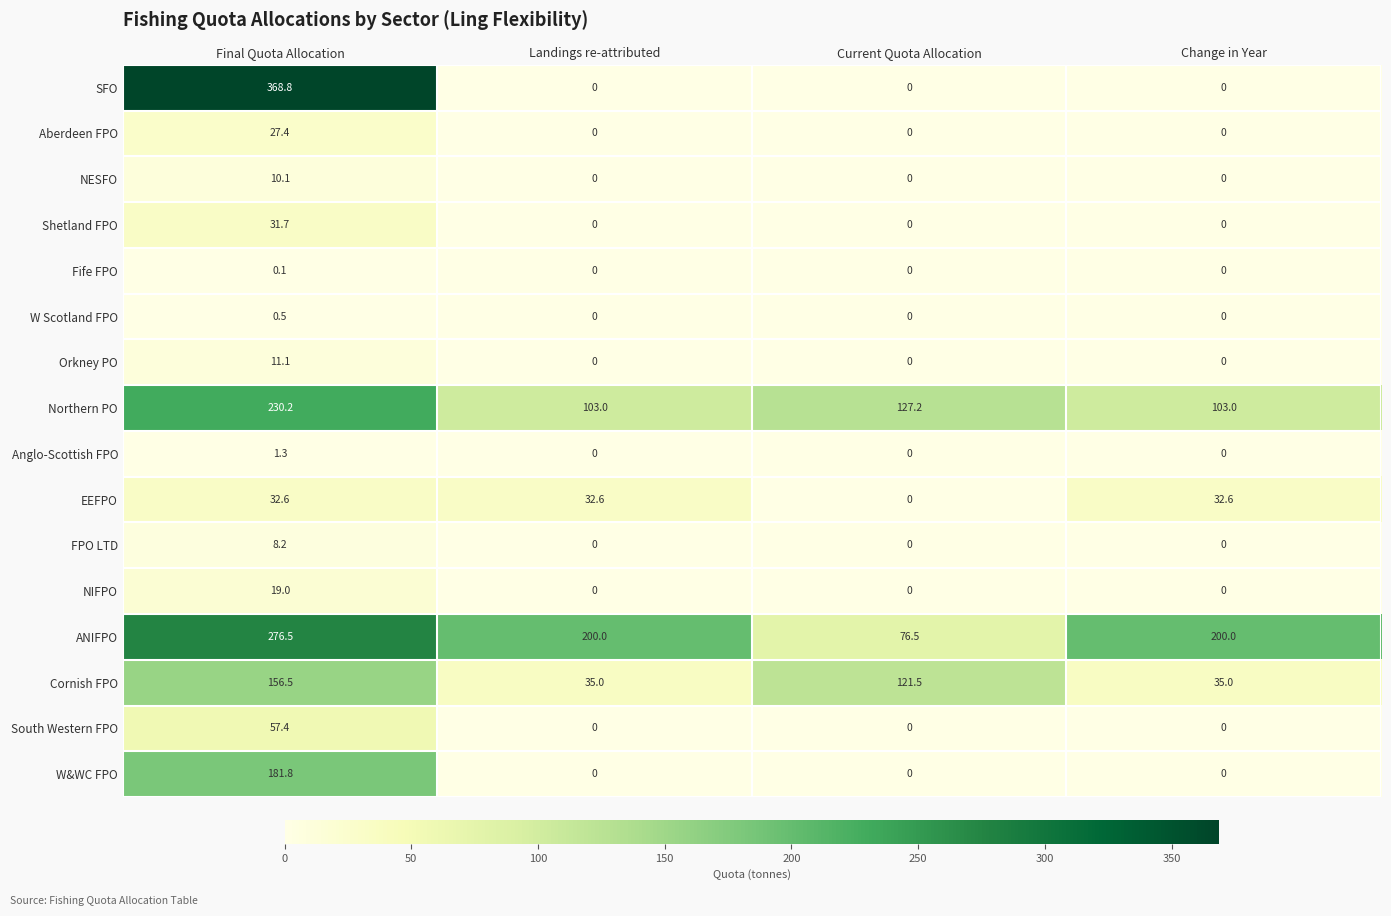

The W&WC FPO series shows 0.0 at Landings re-attributed. True or false?

True